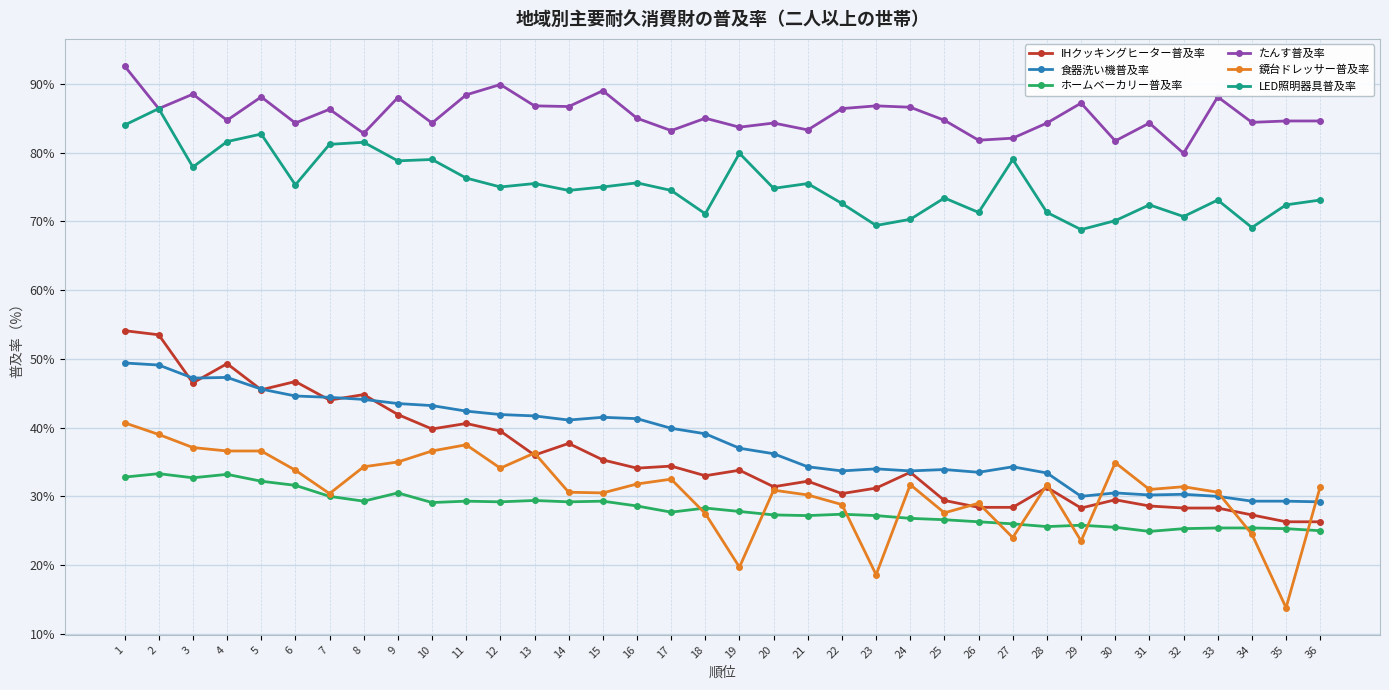

The value of IHクッキングヒーター普及率 at 3 is 46.5. True or false?

True